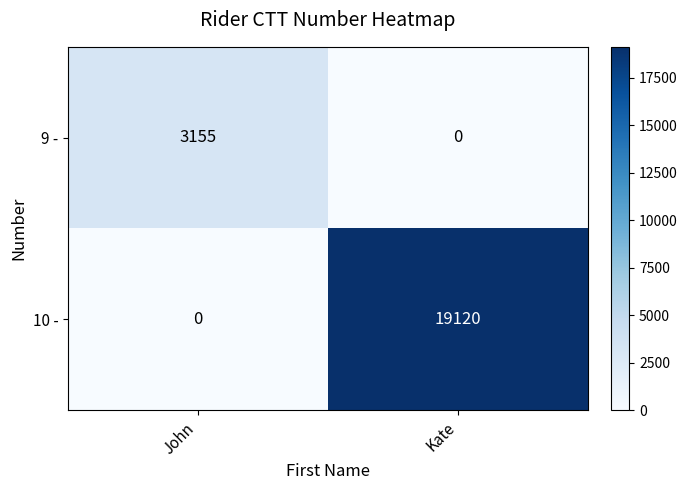

Is it true that 9 - equals 3155 at John?

True